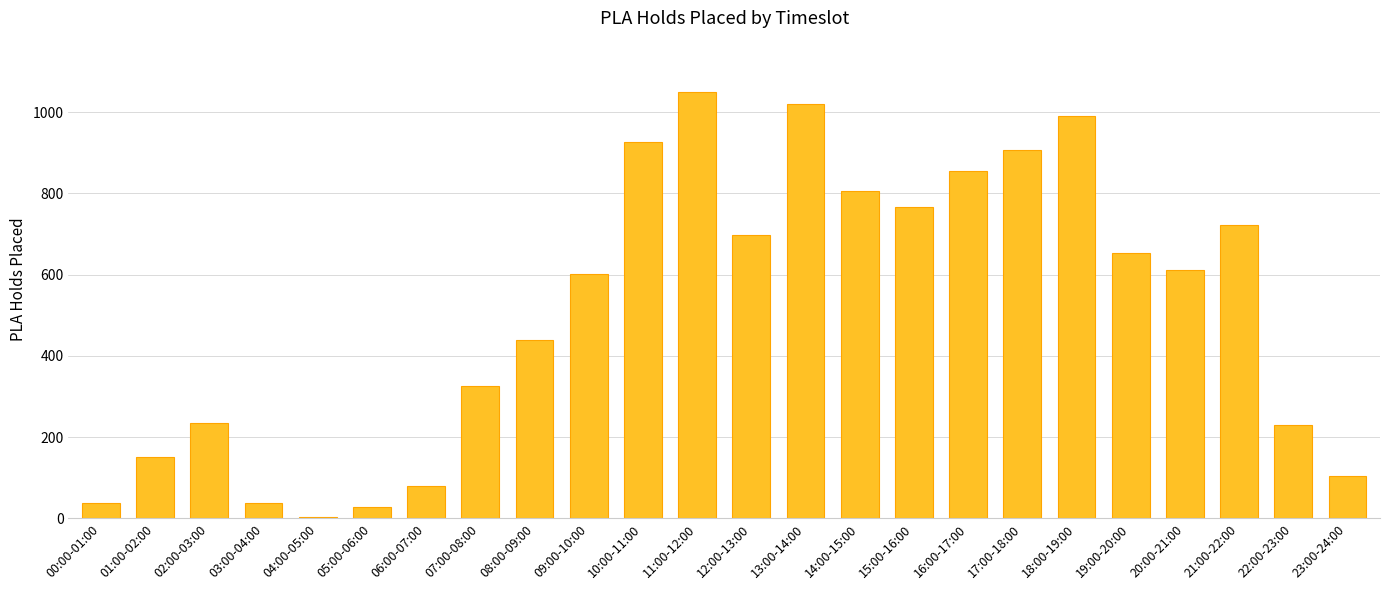

What is the value of the 17th bar from the left?

854